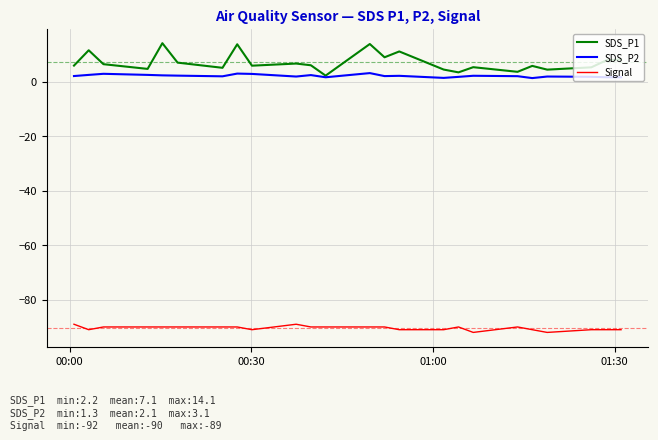

True or false: Signal and SDS_P1 cross at least once.

False